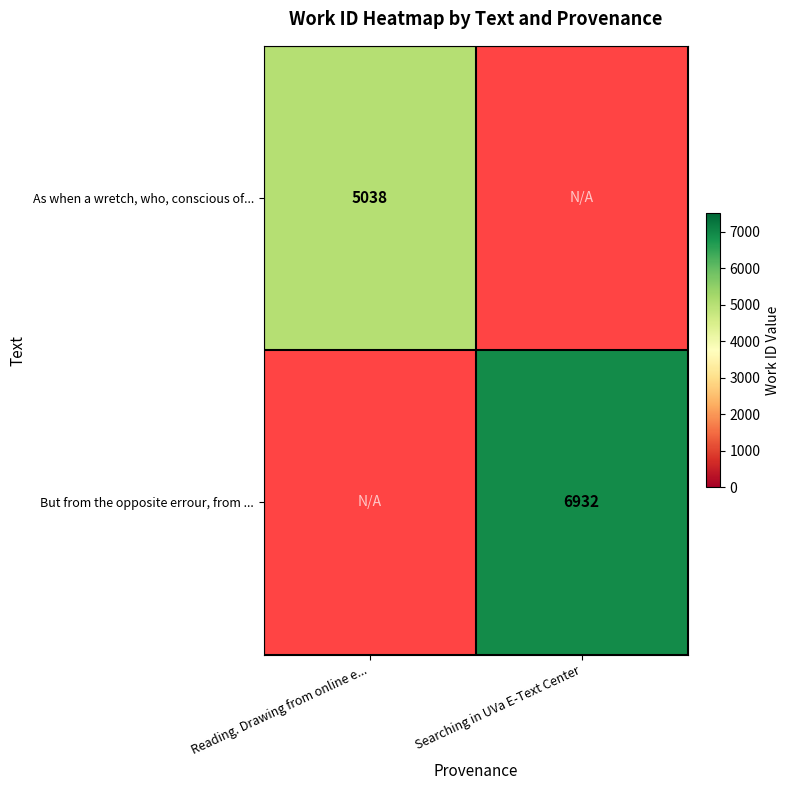

The value of As when a wretch, who, conscious of... at Reading. Drawing from online e... is 5038. True or false?

True